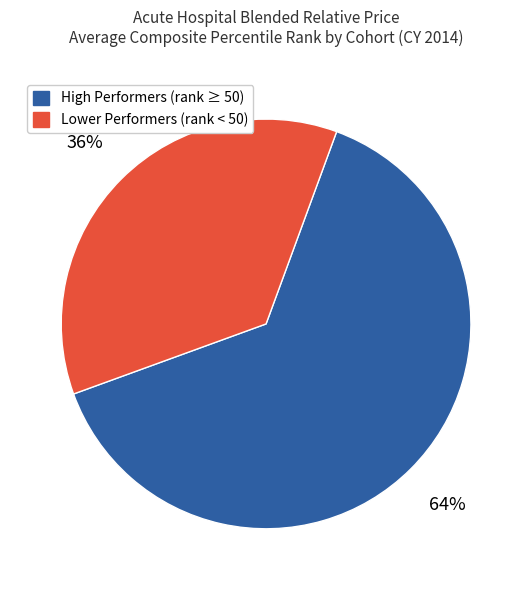

To the nearest percent, what is the average slice percentage?

50%